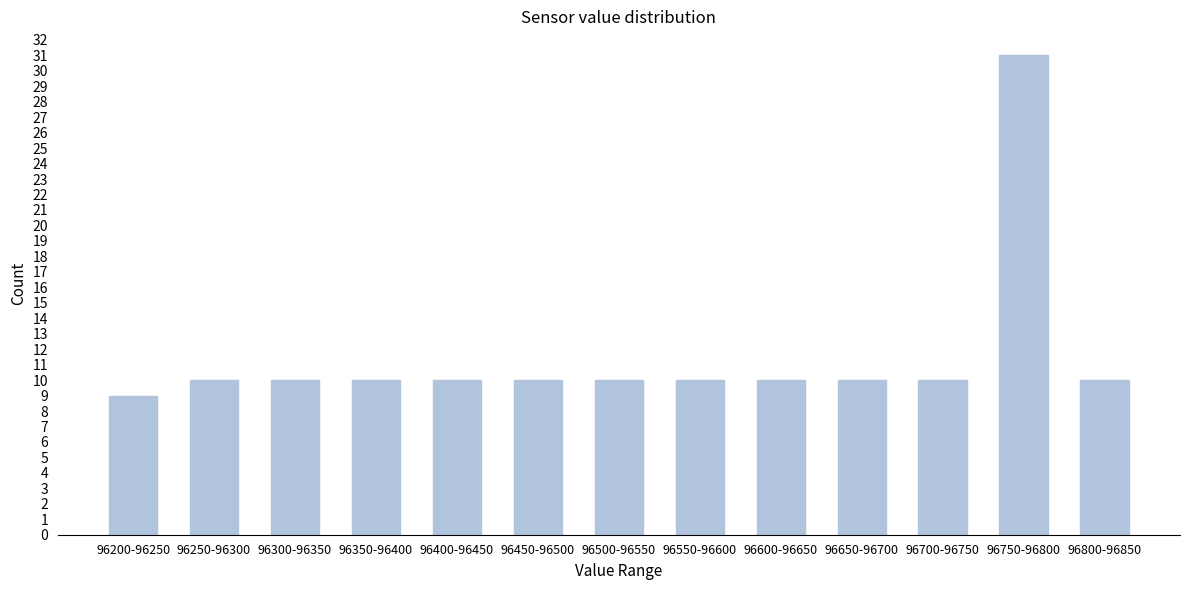

Reading left to right, list all the values displayed in this chart.

96200-96250=9	96250-96300=10	96300-96350=10	96350-96400=10	96400-96450=10	96450-96500=10	96500-96550=10	96550-96600=10	96600-96650=10	96650-96700=10	96700-96750=10	96750-96800=31	96800-96850=10